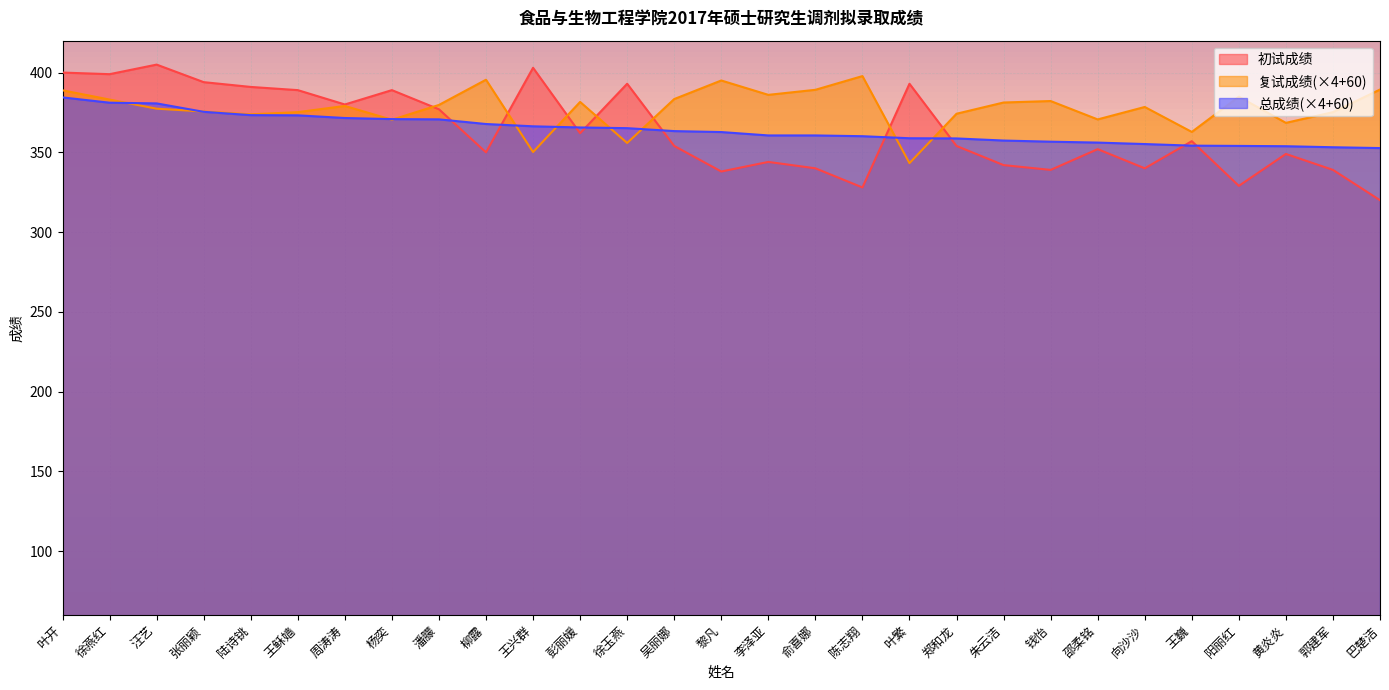

Between 向沙沙 and 陈志翔, which is larger?

向沙沙